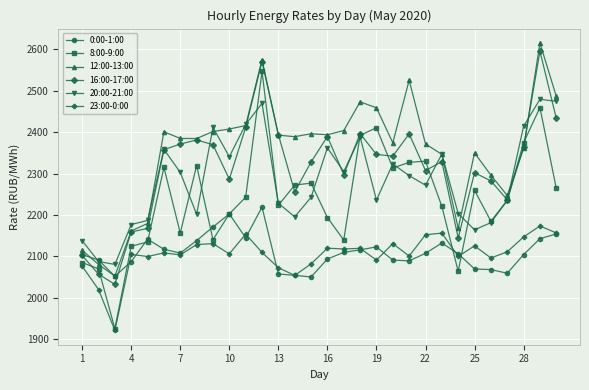

Which series has the widest spread of values?

8:00-9:00